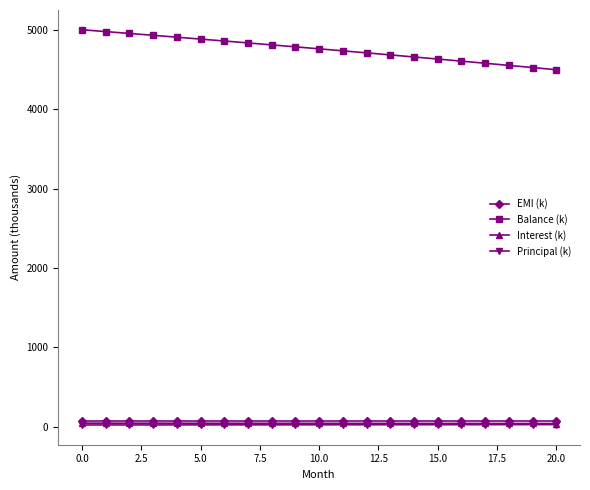

Which series has the largest total across all categories?

Balance (k)